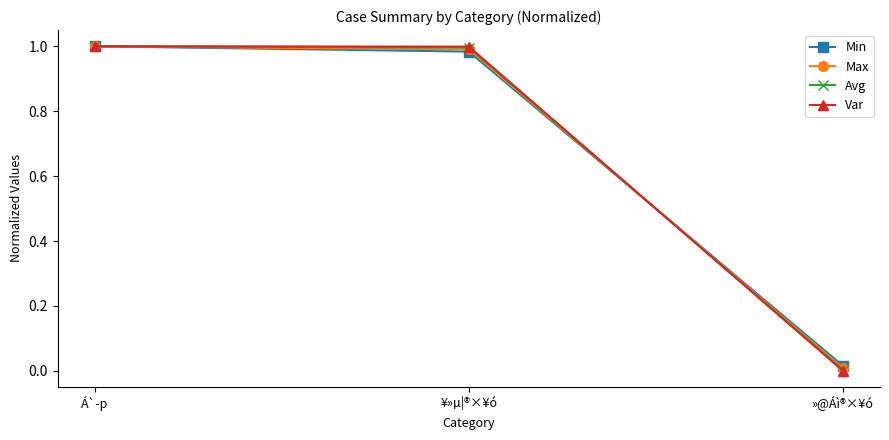

At which label does Avg reach its minimum?

»@Áì®×¥ó